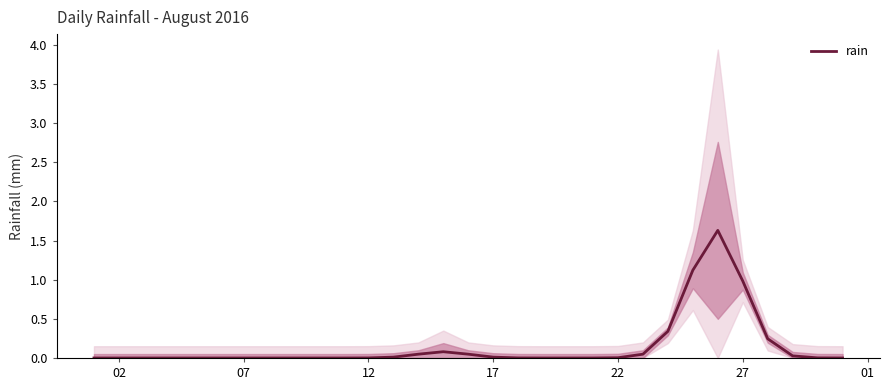

How many positive values are there?

20